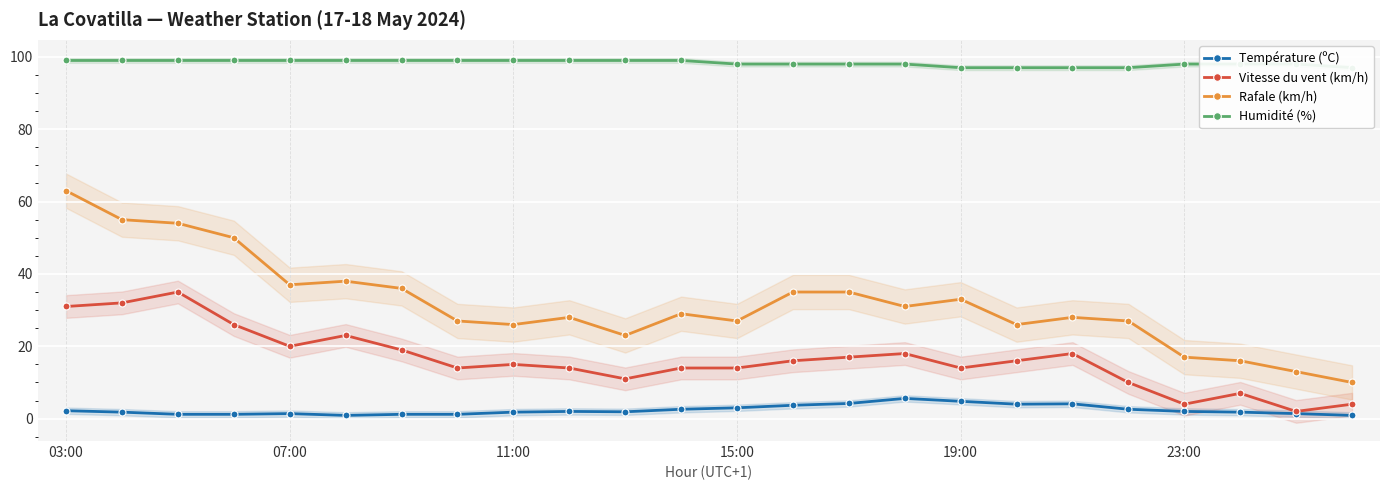

What is the sum of all Rafale (km/h) values?

764.0